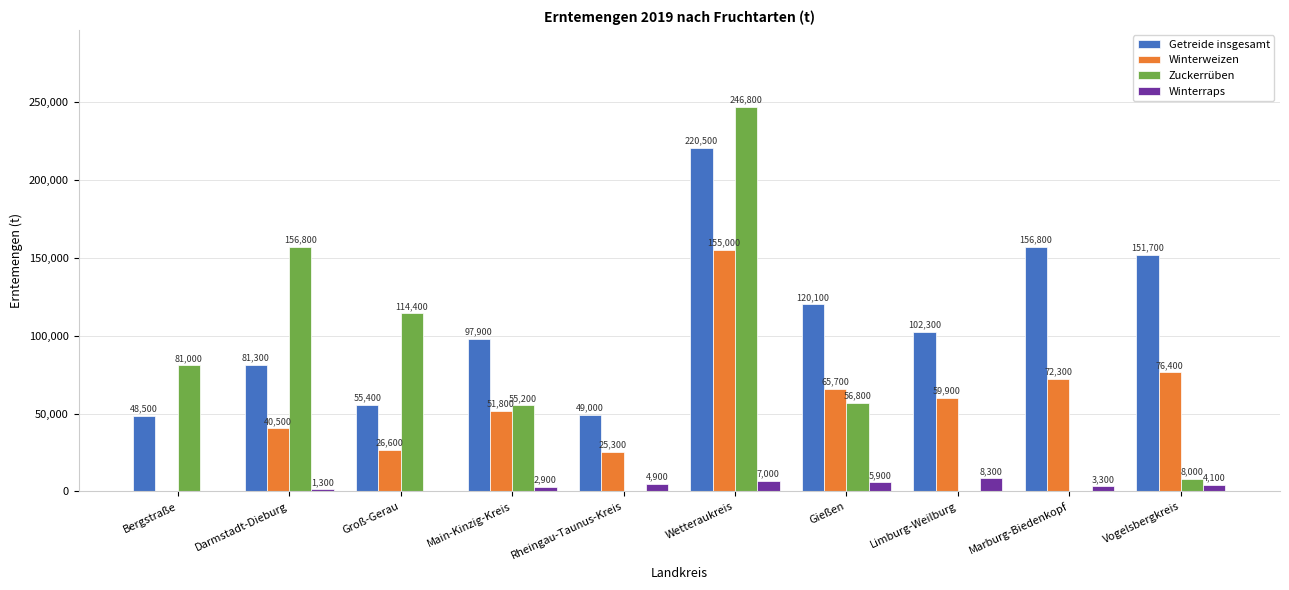

Which category has the highest value in the Getreide insgesamt series?

Wetteraukreis